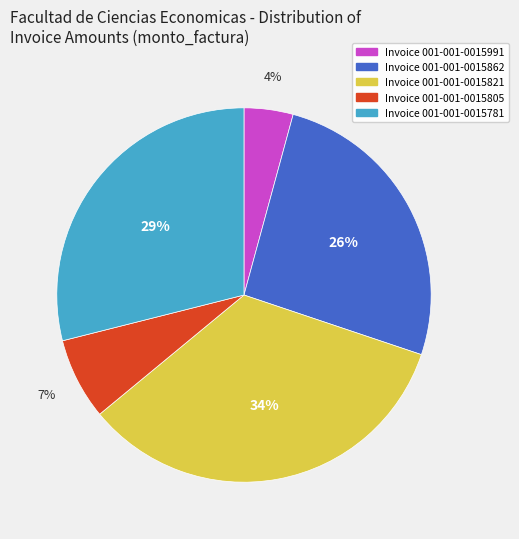

To the nearest percent, what is the average slice percentage?

20%